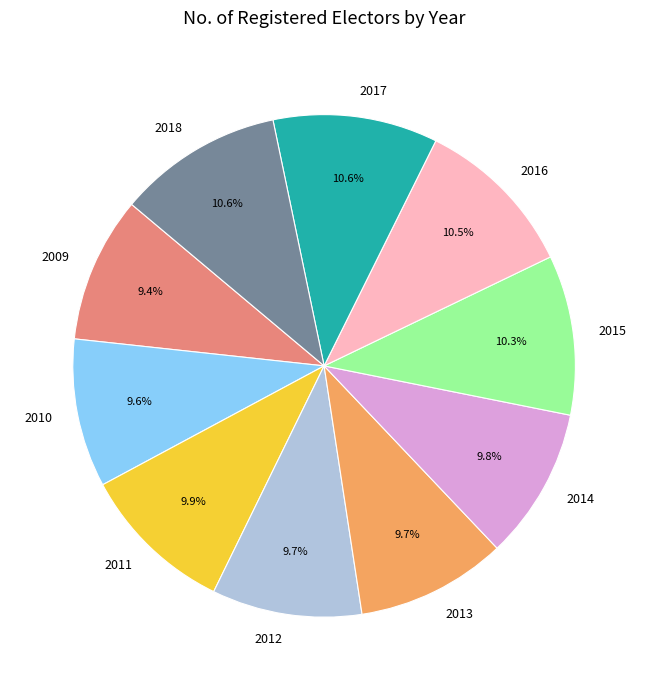

To the nearest percent, what portion does 2018 represent?

11%